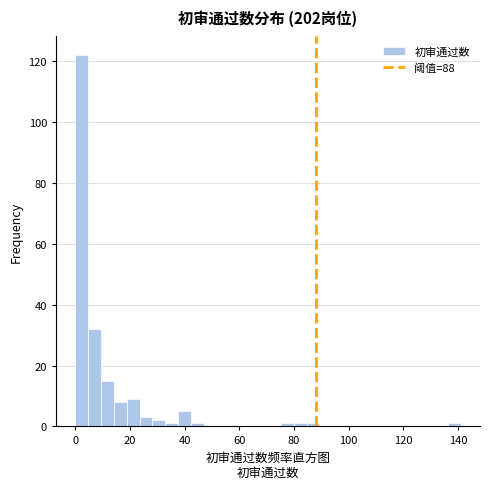

Around what value on the x-axis is the tallest bar? Give the approximate position of its centre, as read against the axis.

2